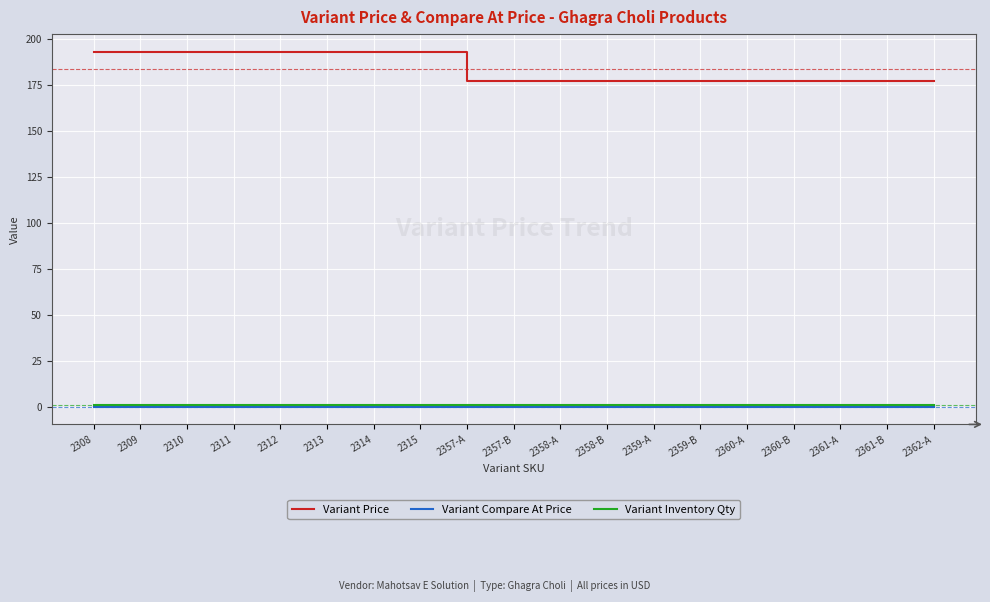

What is the difference between the maximum and minimum values in the Variant Price series?

16